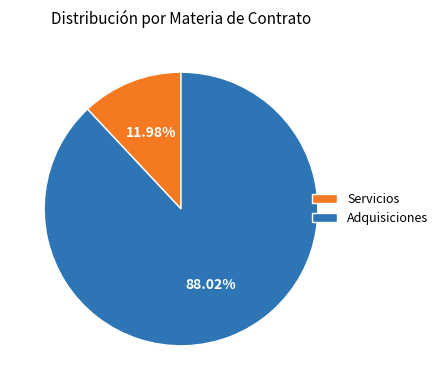

How many segments does this pie chart have?

2